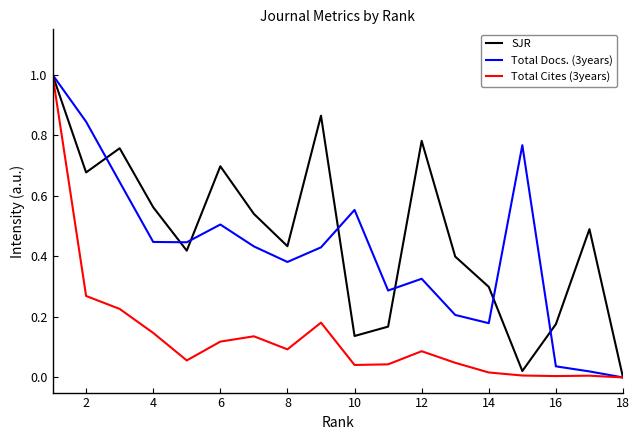

Which series has the largest total across all categories?

SJR